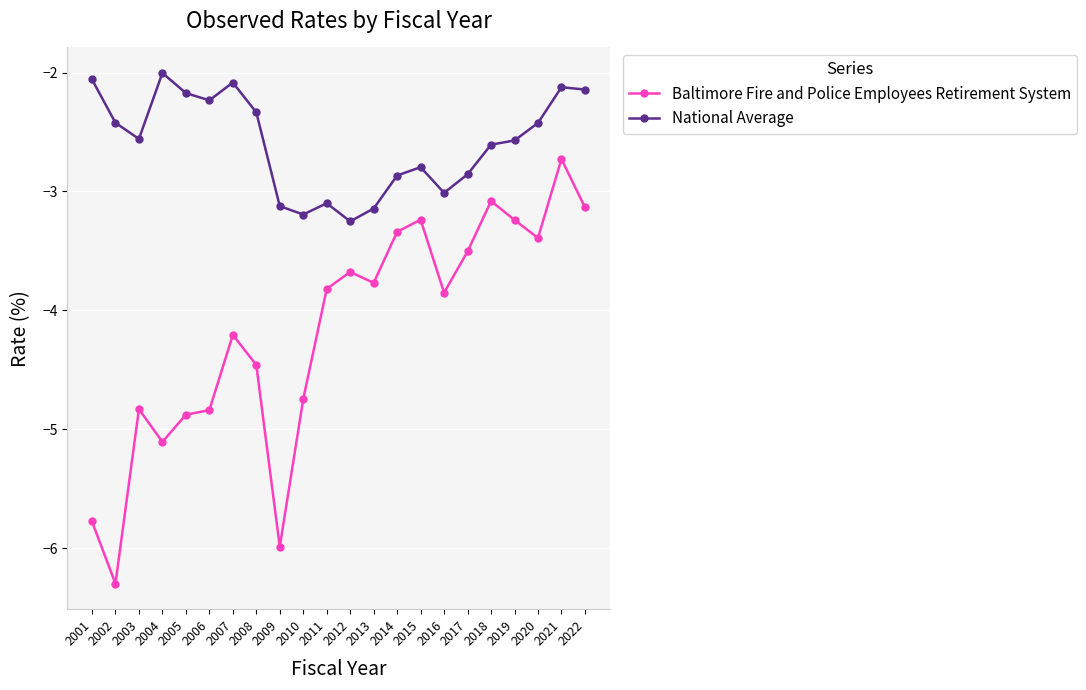

True or false: National Average and Baltimore Fire and Police Employees Retirement System intersect in this chart.

False